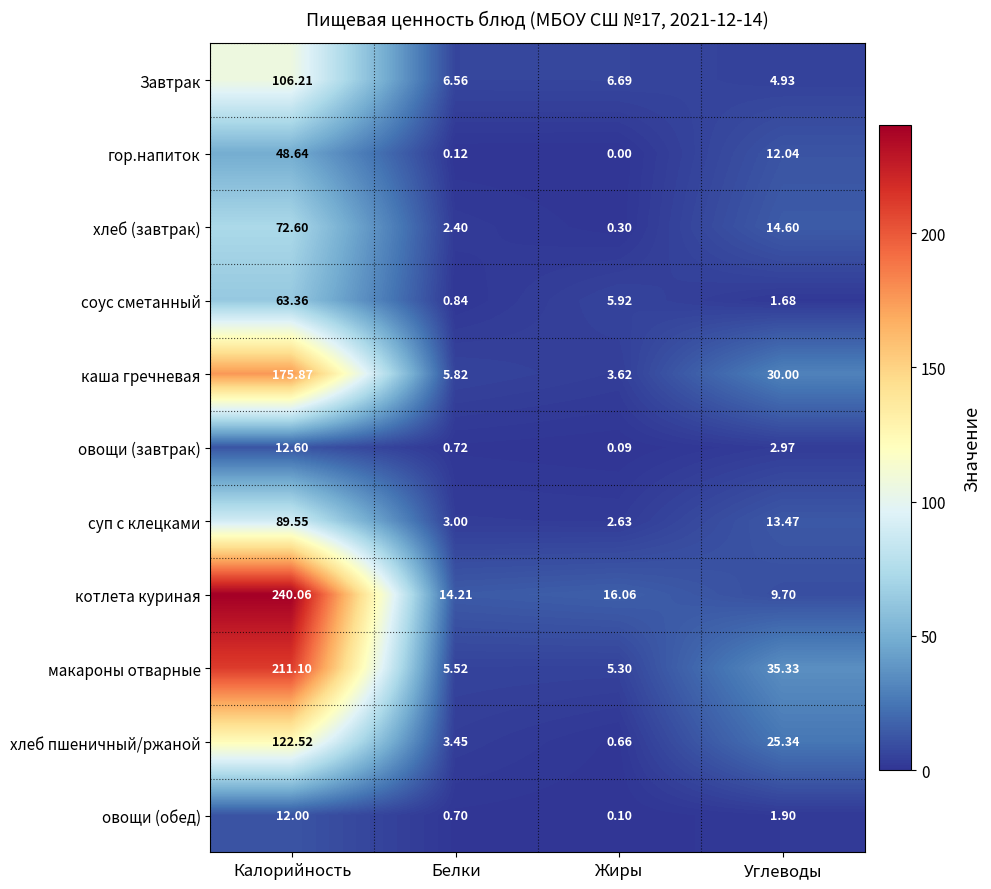

Count the number of categories in the chart.

4